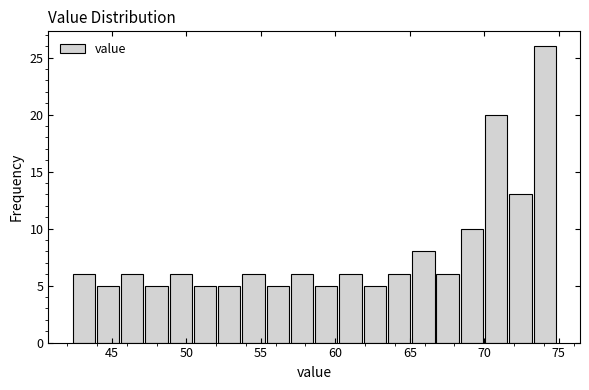

Around what value on the x-axis is the tallest bar? Give the approximate position of its centre, as read against the axis.

74.0